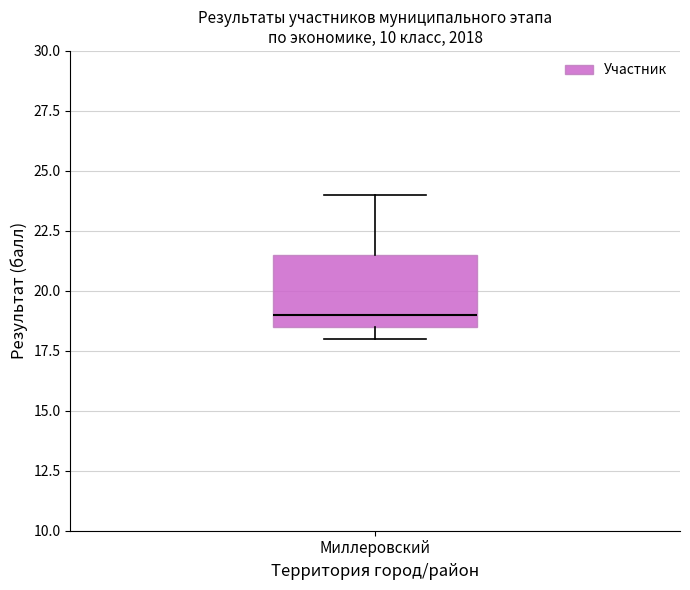

Where does the upper whisker of the box for Миллеровский end on the y-axis? The values are not printed on the chart, so give them approximately, as read against the axis.

24.0